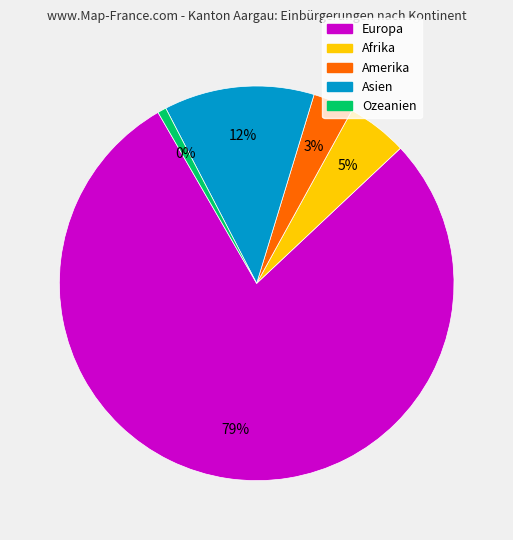

How much of the chart is everything except Europa?

21.3%